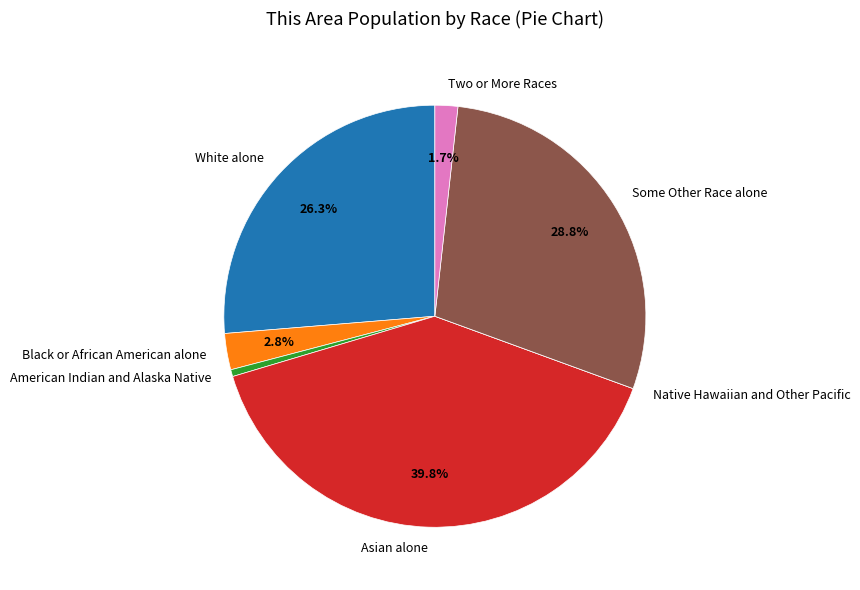

Which category has the biggest portion of the pie?

Asian alone